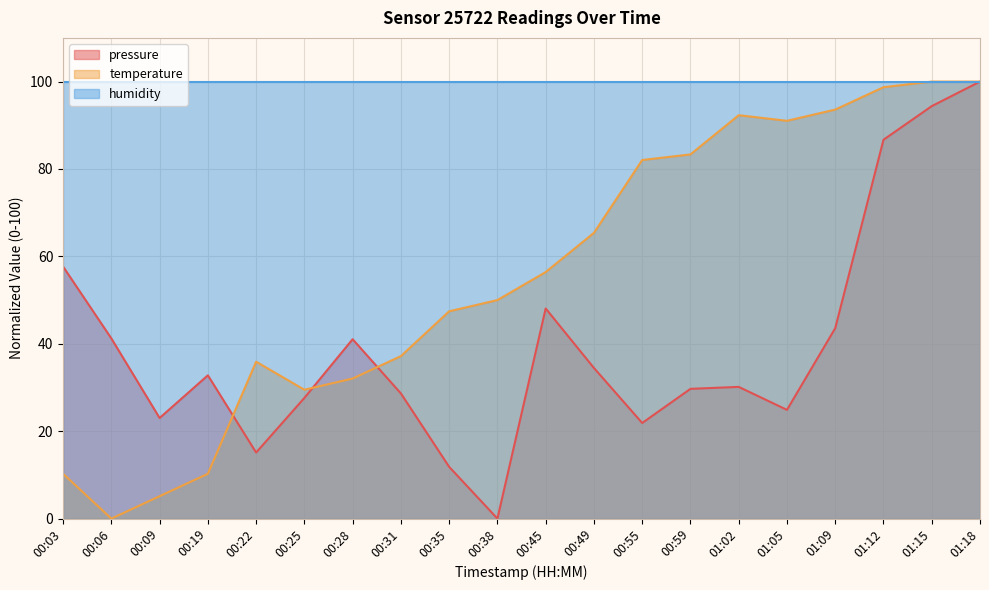

Where is the first local maximum for temperature?

00:22